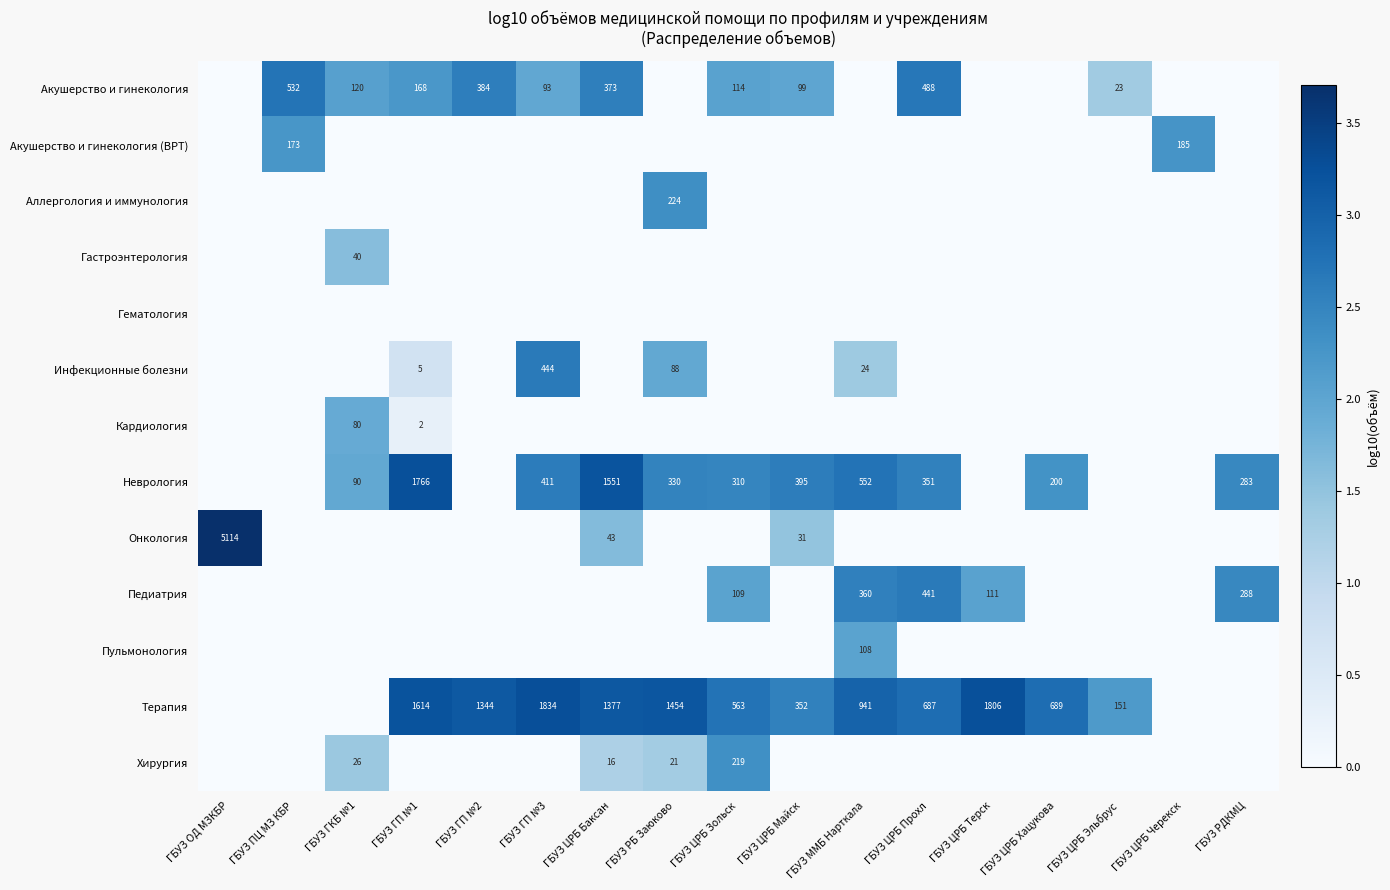

How many series are shown in this chart?

13